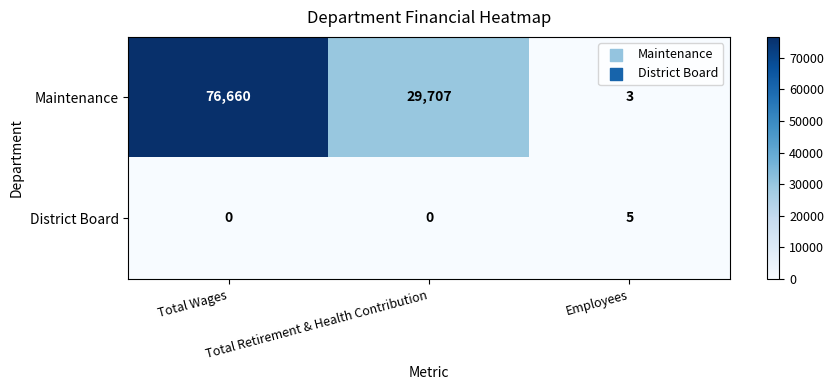

What is the spread (max minus min) of values at Employees?

2